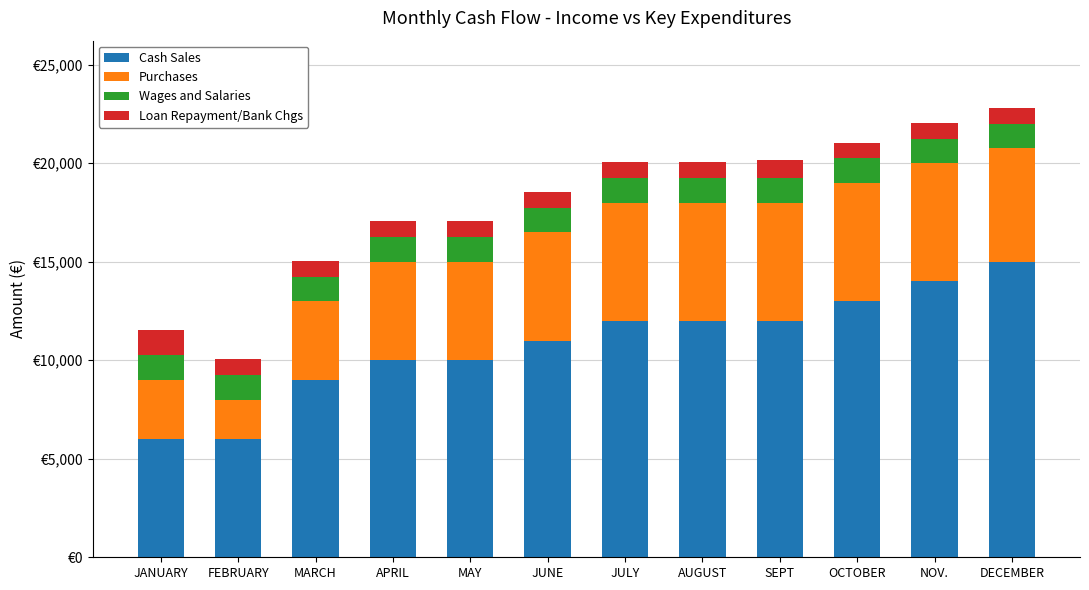

At which category is the sum across all series the highest?

DECEMBER